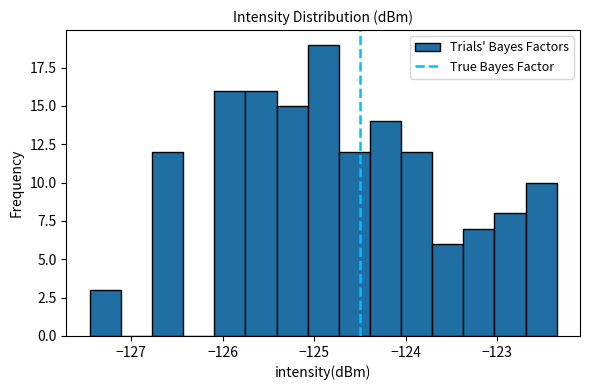

Around what value on the x-axis is the tallest bar? Give the approximate position of its centre, as read against the axis.

-124.9